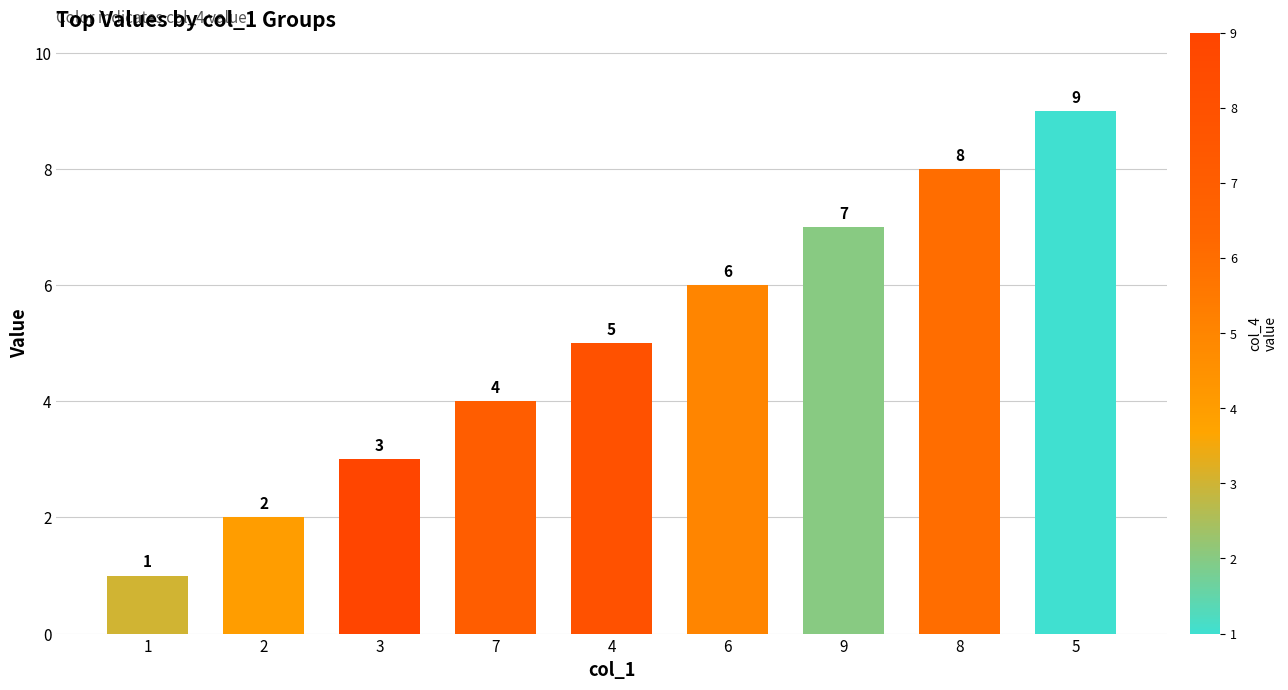

List the labels in order of value, largest first.

5, 8, 9, 6, 4, 7, 3, 2, 1